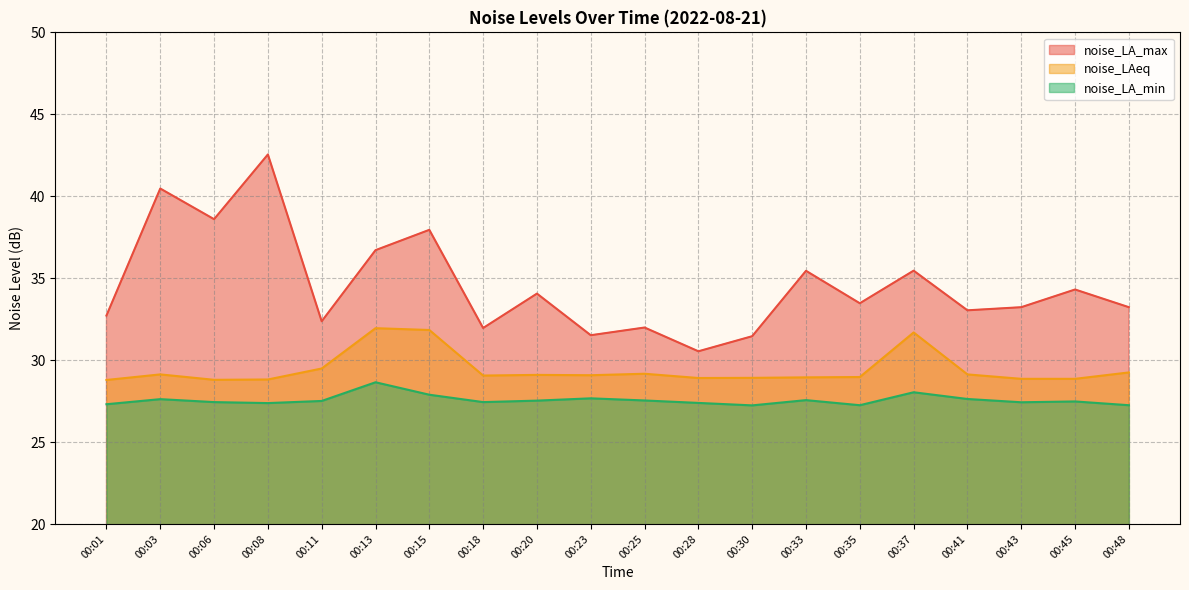

Where does the noise_LA_max series first go above 33?

00:03